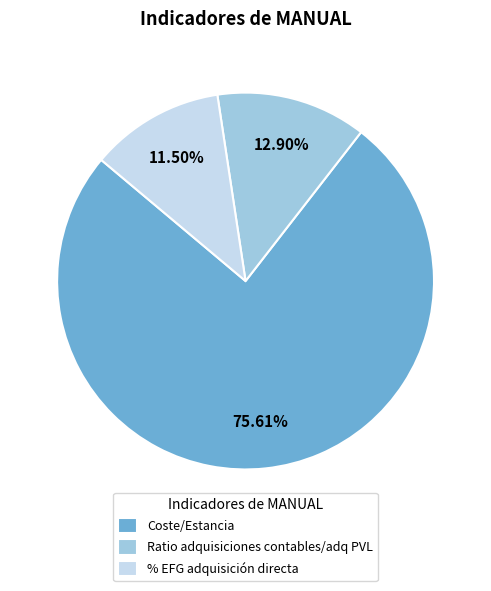

To the nearest percent, what is the difference between the Ratio adquisiciones contables/adq PVL and Coste/Estancia slice percentages?

63%